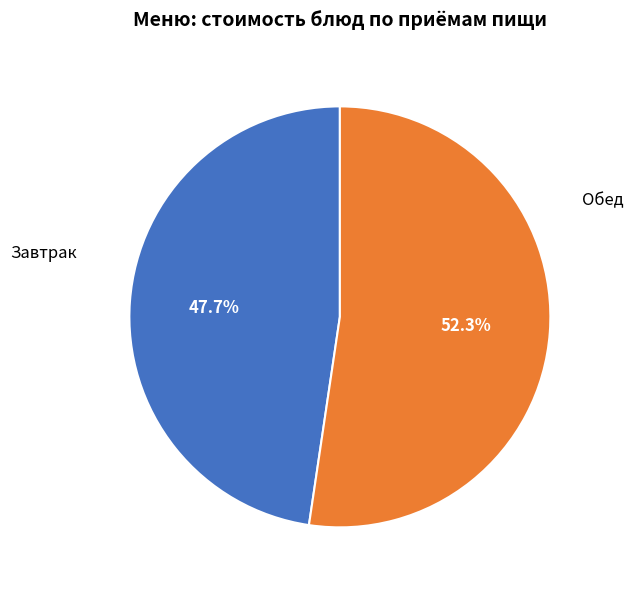

Count the number of slices in the pie.

2